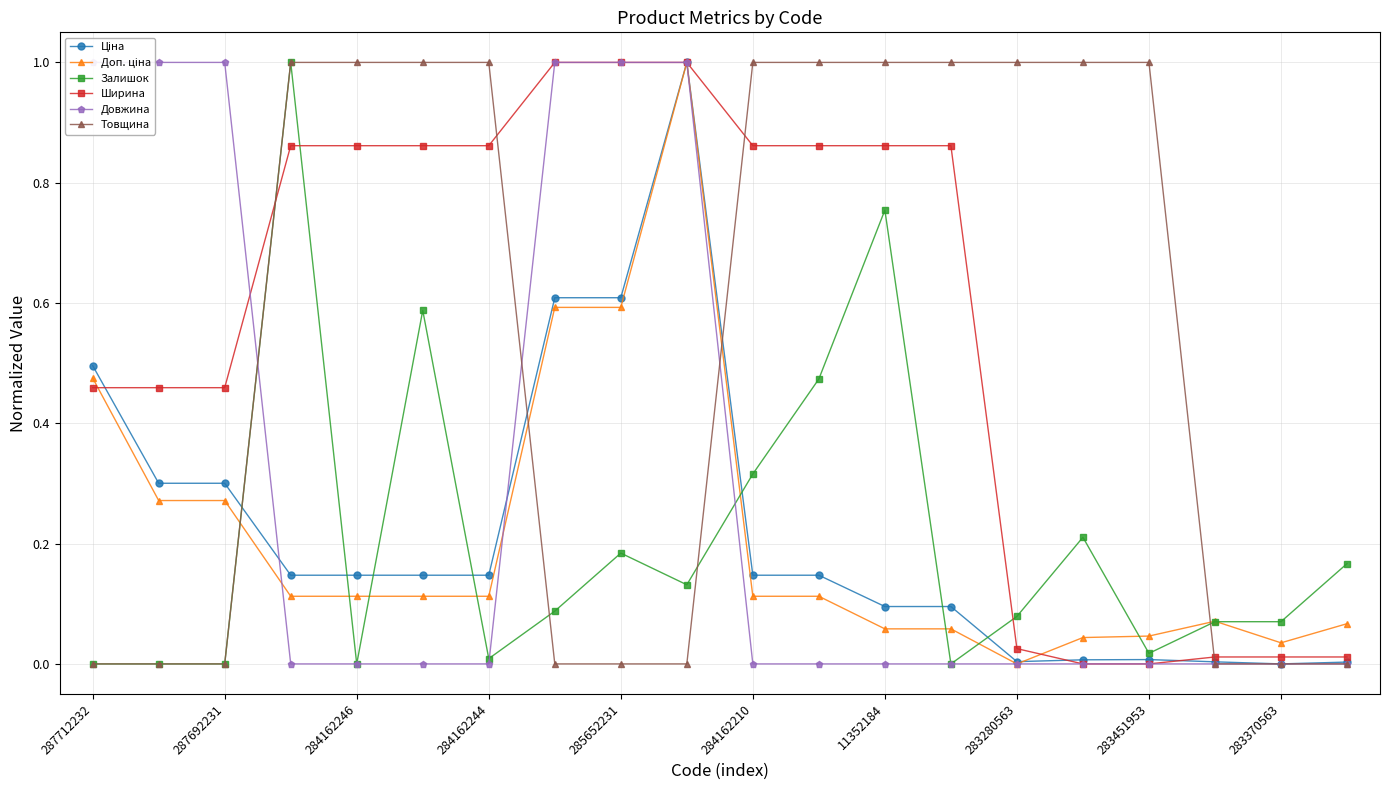

How many times do Довжина and Залишок cross each other?

3